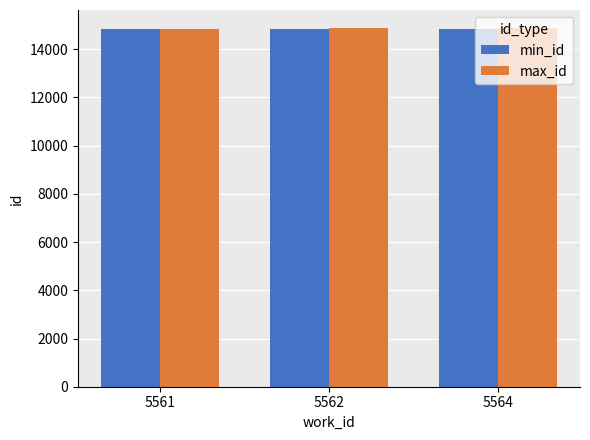

What are all the series names shown in the legend?

min_id, max_id